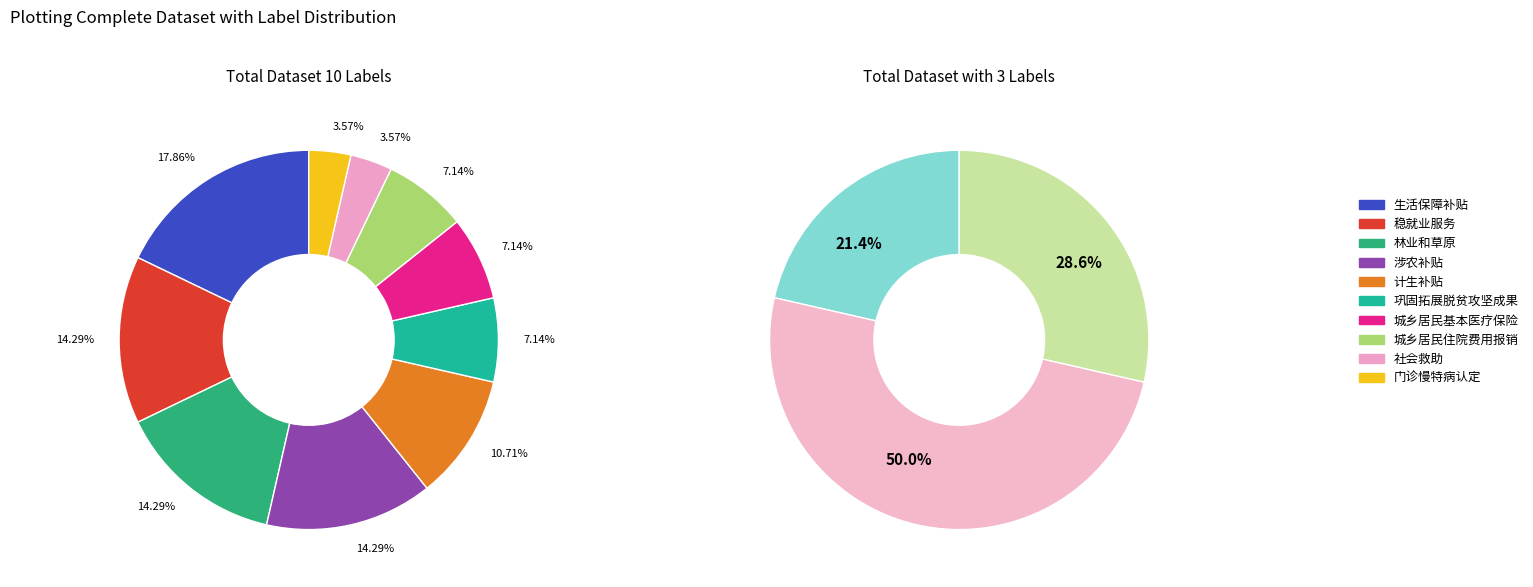

Is it true that 涉农补贴 is 21% of the pie?

False